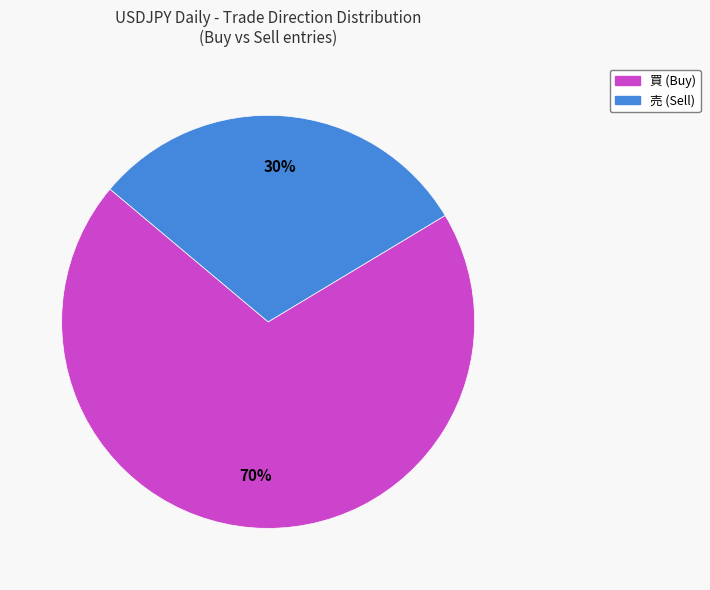

How many slices are in this pie chart?

2